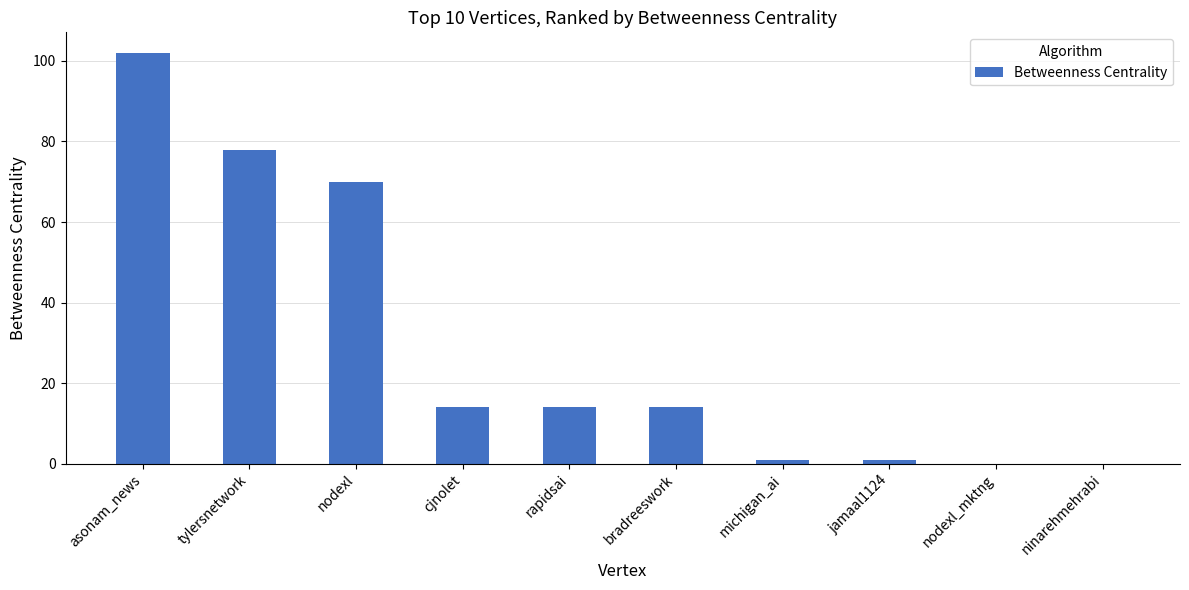

At which category does the chart reach its peak across all series?

asonam_news